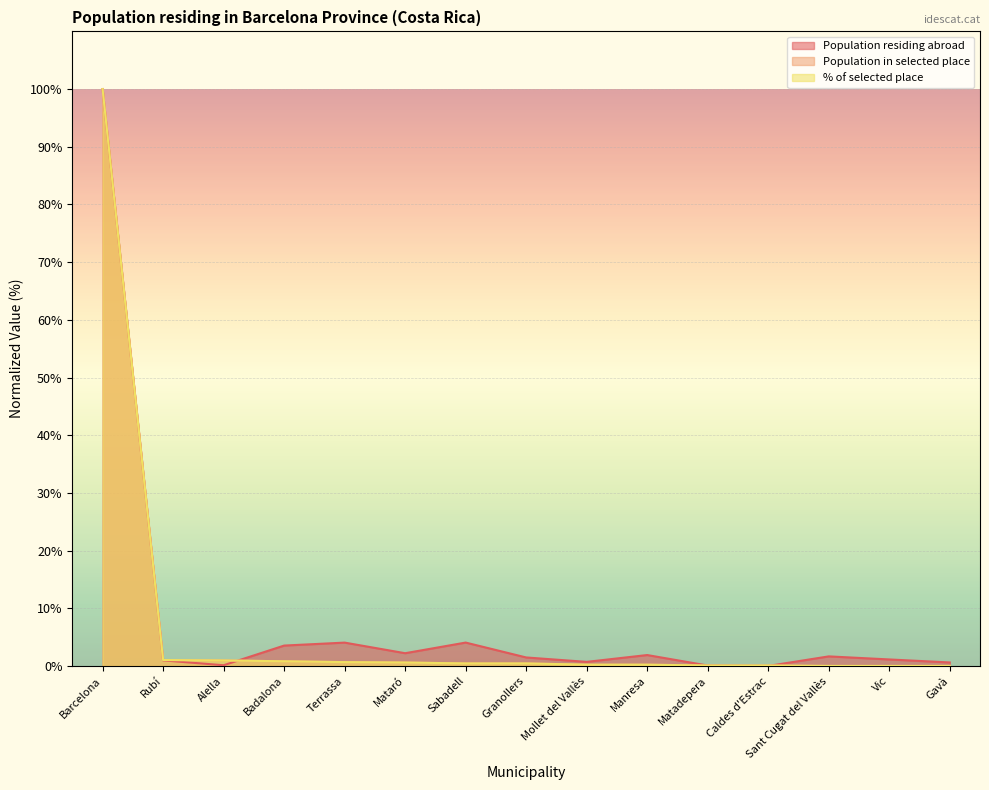

What is the difference between the maximum and minimum values in the % of selected place series?

100.0